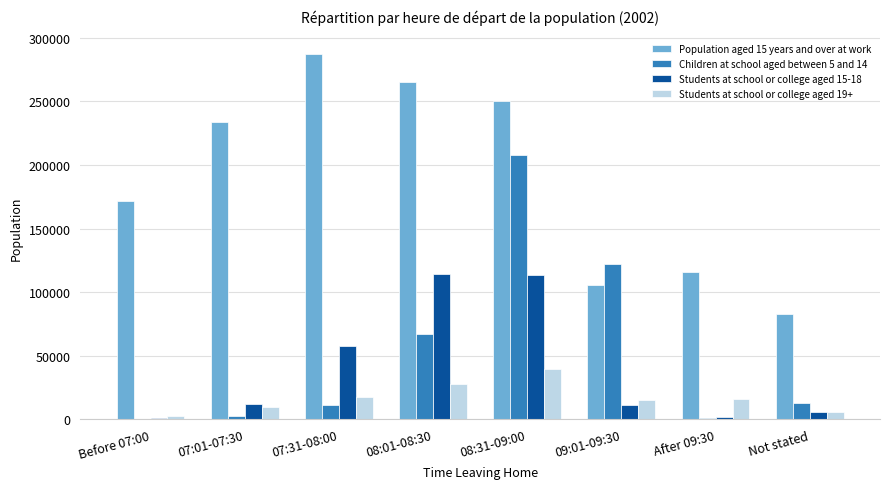

Is the value of Children at school aged between 5 and 14 at 08:31-09:00 greater than the value of Students at school or college aged 19+ at 07:31-08:00?

Yes